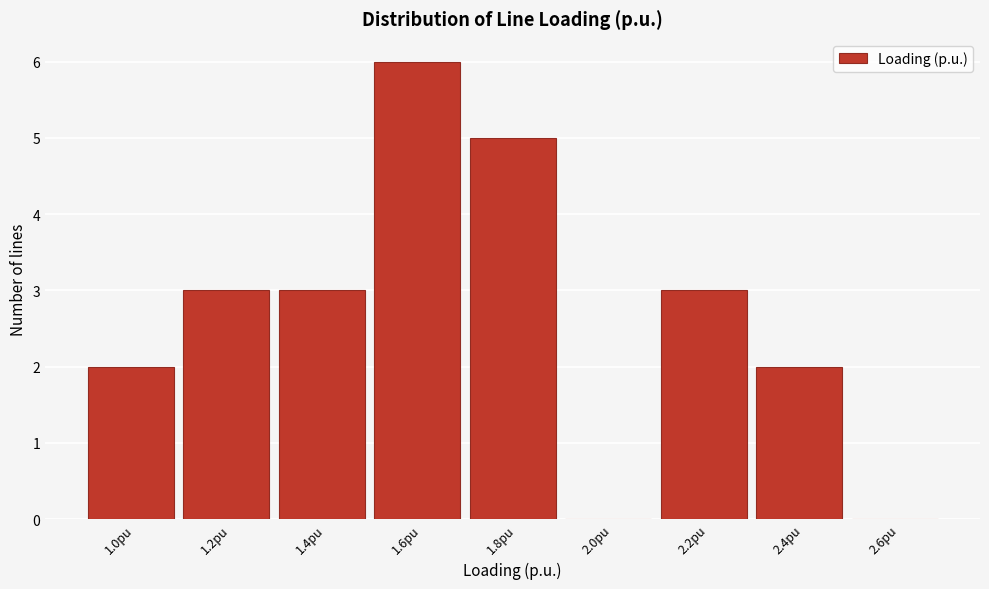

Reading left to right, extract all data points from this chart.

1.0pu=2	1.2pu=3	1.4pu=3	1.6pu=6	1.8pu=5	2.0pu=0	2.2pu=3	2.4pu=2	2.6pu=0